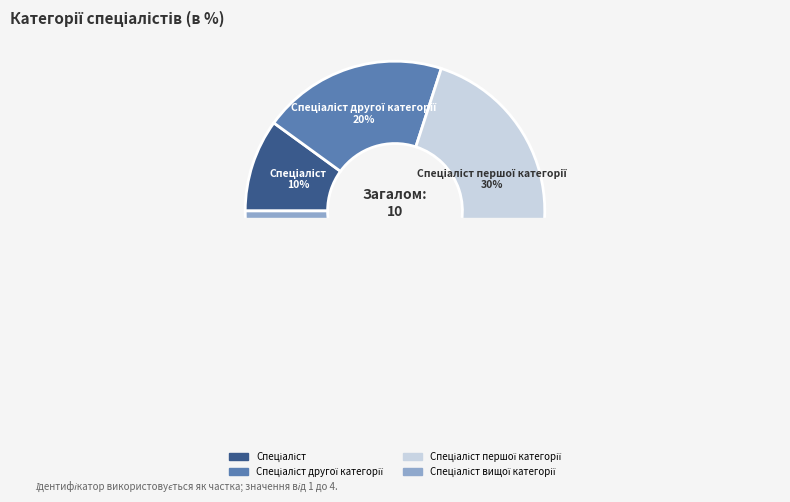

Between Спеціаліст and Спеціаліст другої категорії, which is larger?

Спеціаліст другої категорії